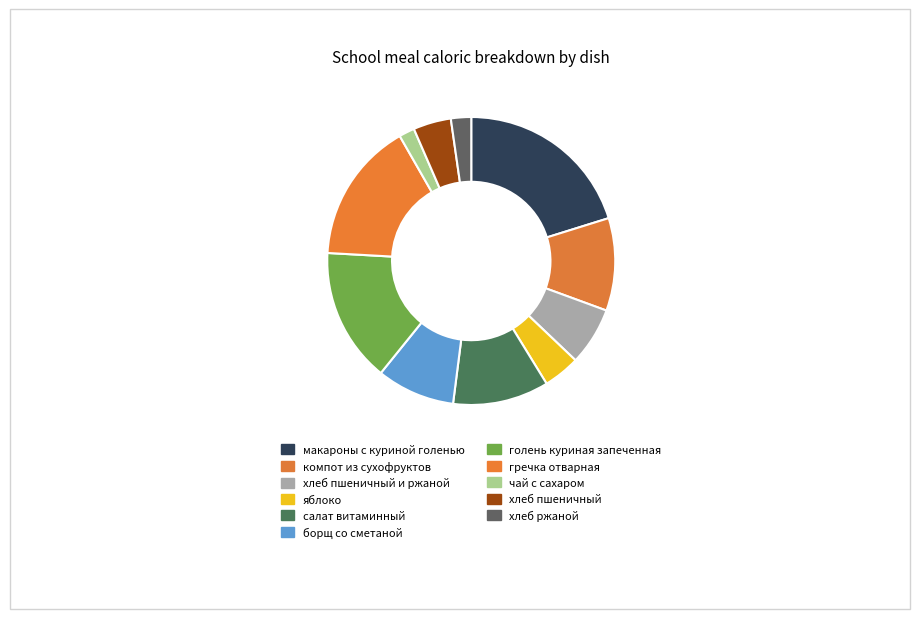

What is the total percentage of компот из сухофруктов and чай с сахаром?

12.2%